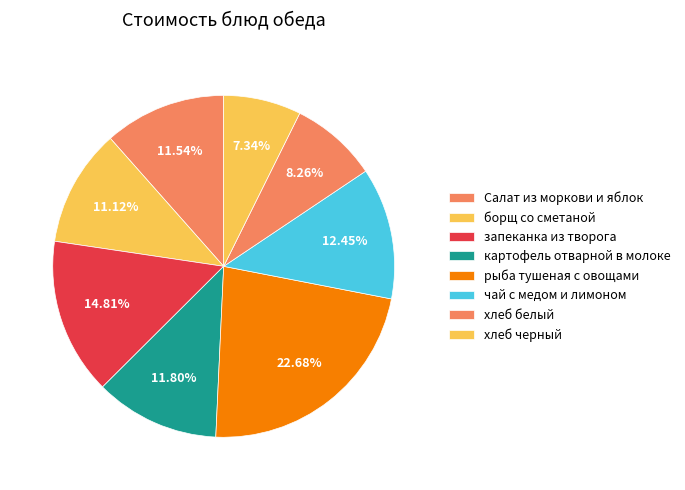

To the nearest percent, what portion does запеканка из творога represent?

15%